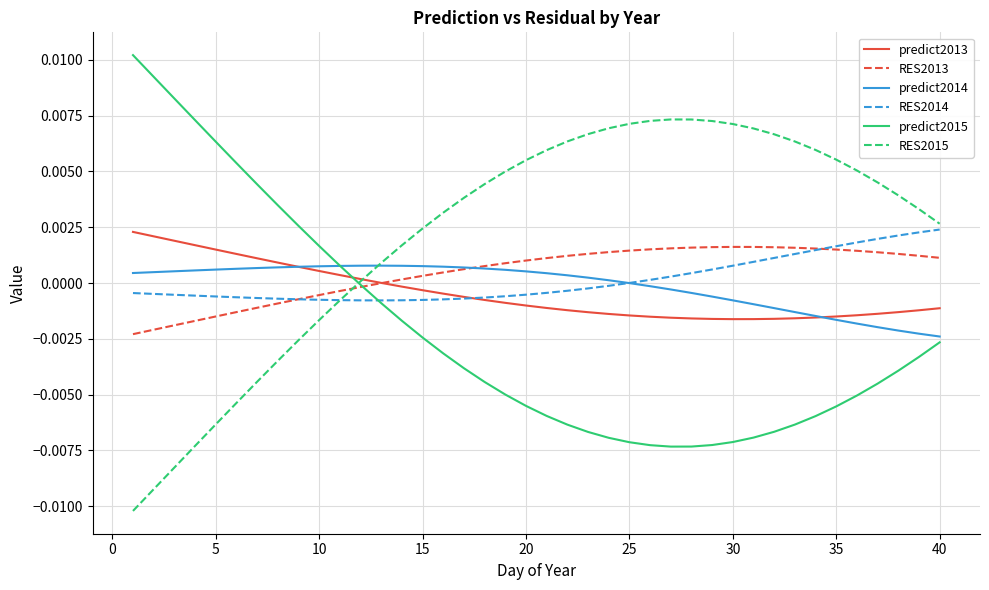

Which series has the largest total across all categories?

RES2015